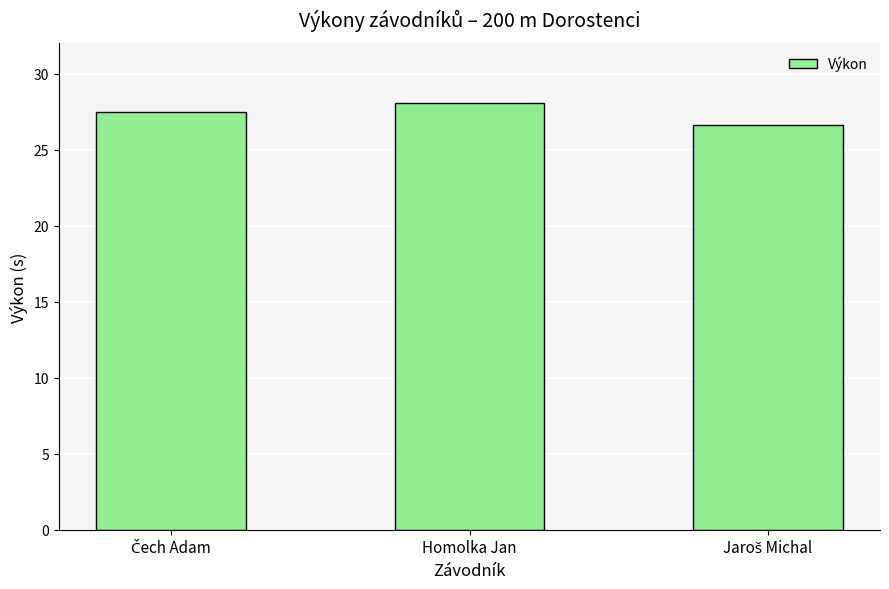

Is it true that the value at Homolka Jan is 28.1?

True